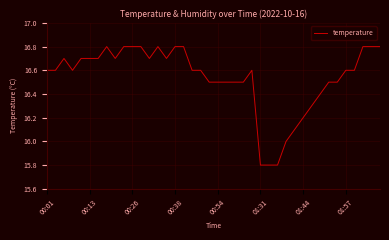

Does the chart have visible grid lines?

Yes